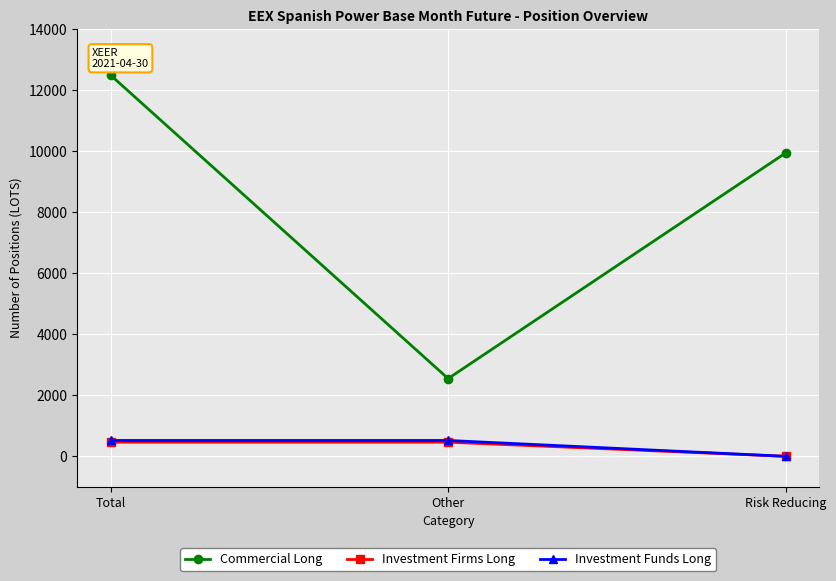

At which label does Investment Funds Long first exceed 519?

Total